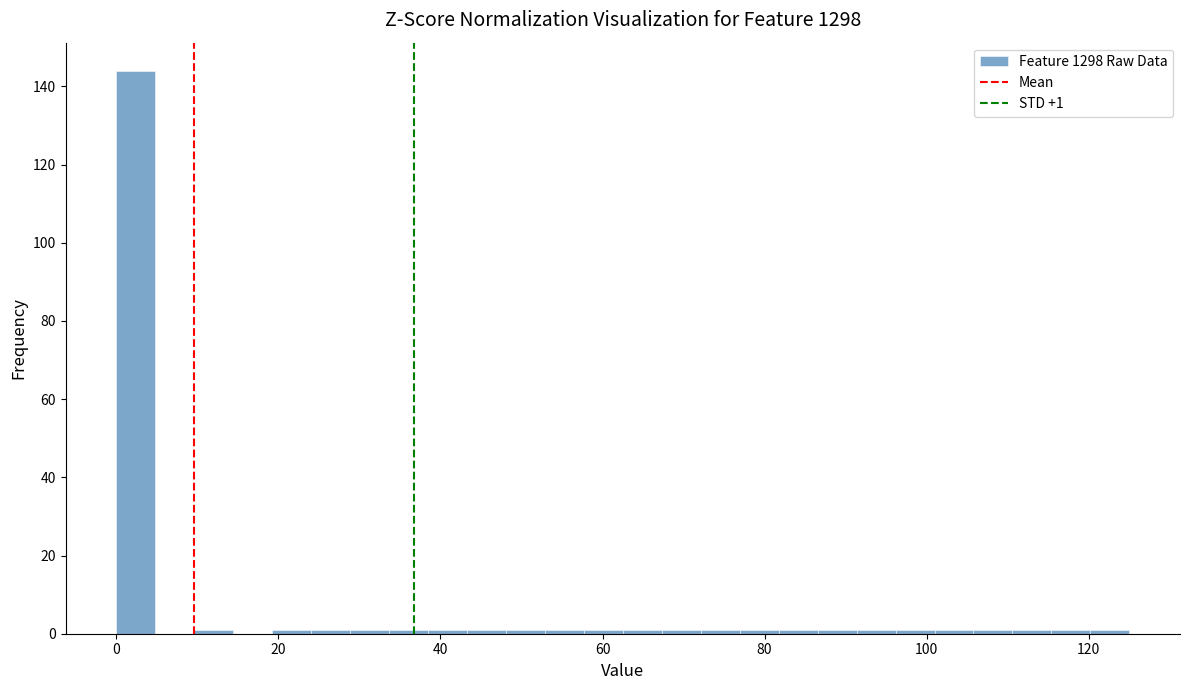

Around what value on the x-axis is the tallest bar? Give the approximate position of its centre, as read against the axis.

2